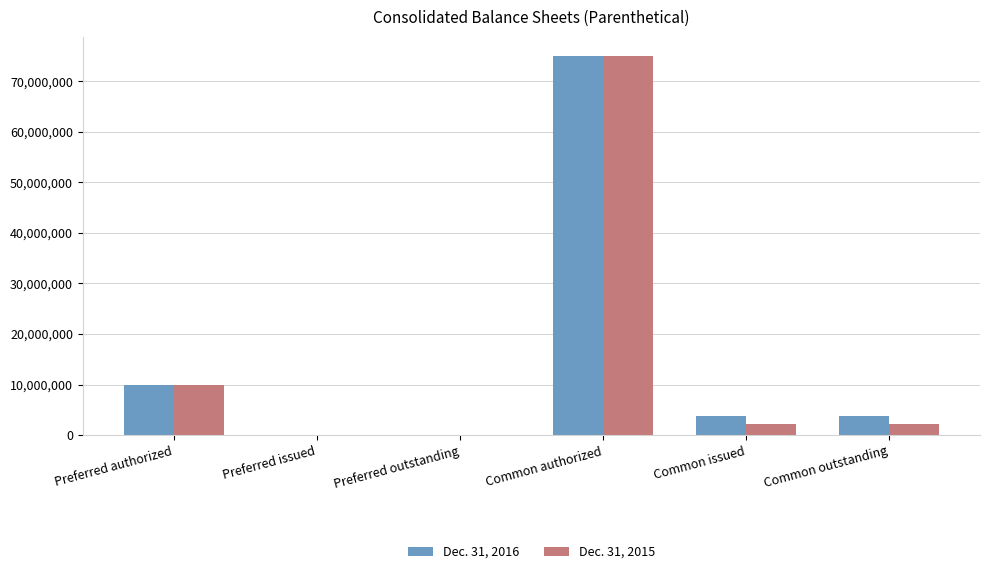

Reading left to right, what are all the values shown in this chart?

Dec. 31, 2016: 10000000	0	0	75000000	3786913	3786913
Dec. 31, 2015: 10000000	0	0	75000000	2177151	2177151